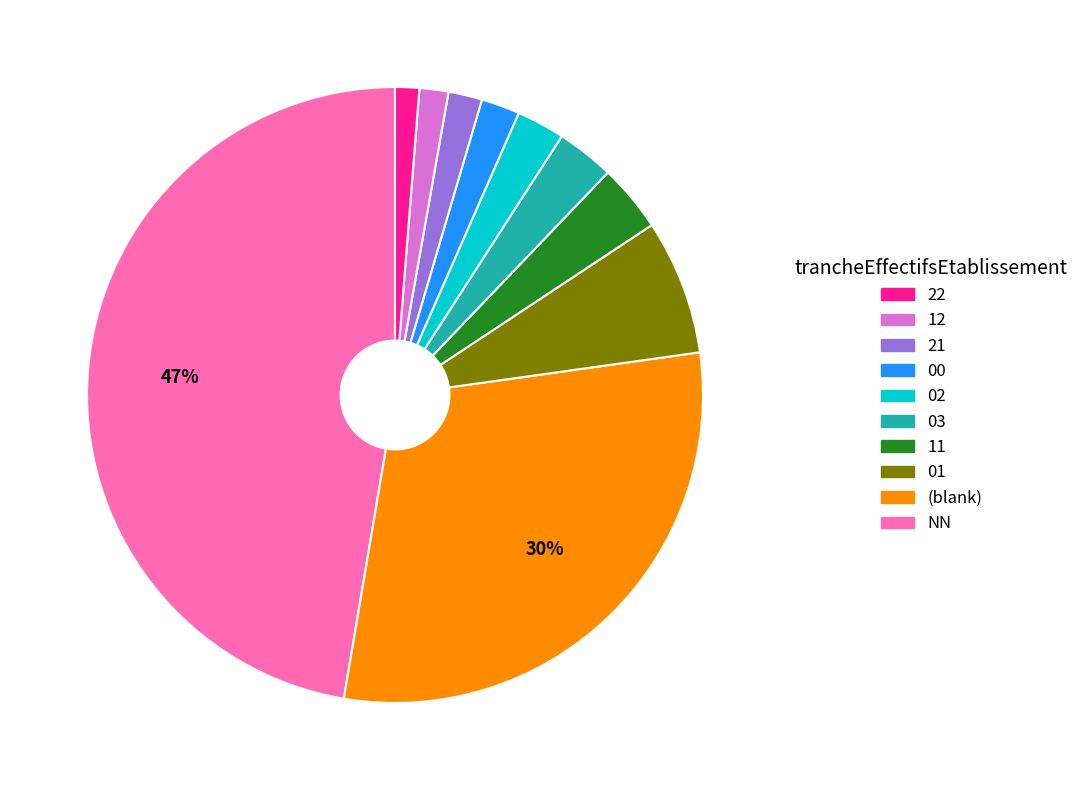

To the nearest percent, what is the difference between the largest and smallest slice percentages?

46%